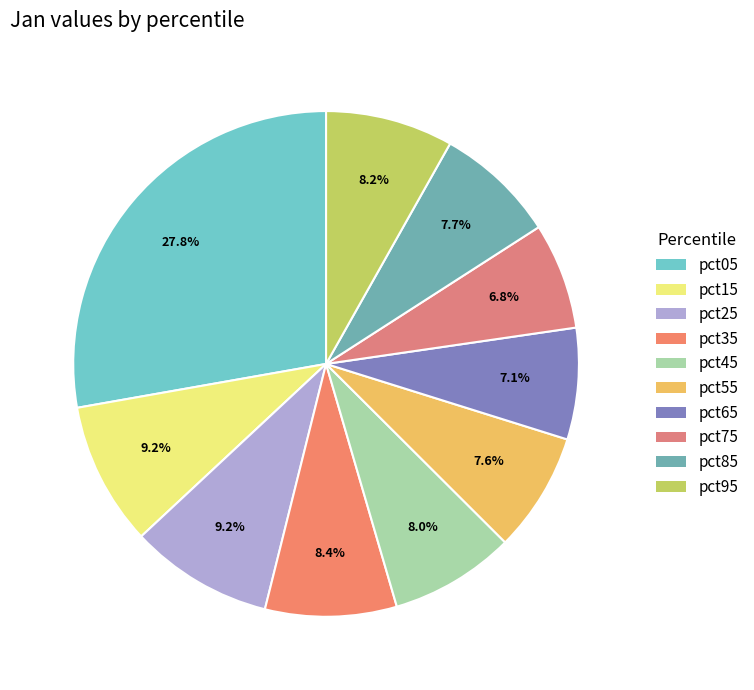

Does pct35 account for over 50% of the chart?

No